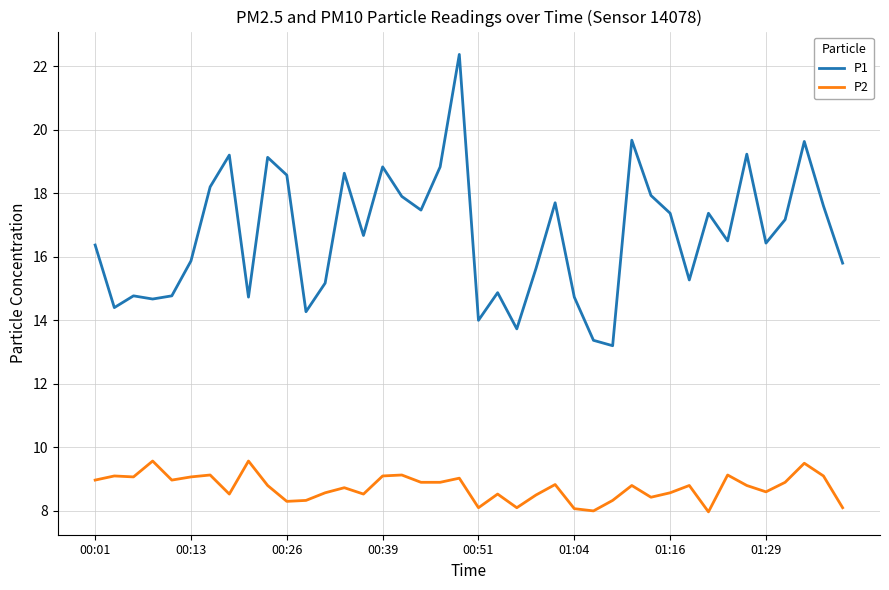

Which series has the largest total across all categories?

P1